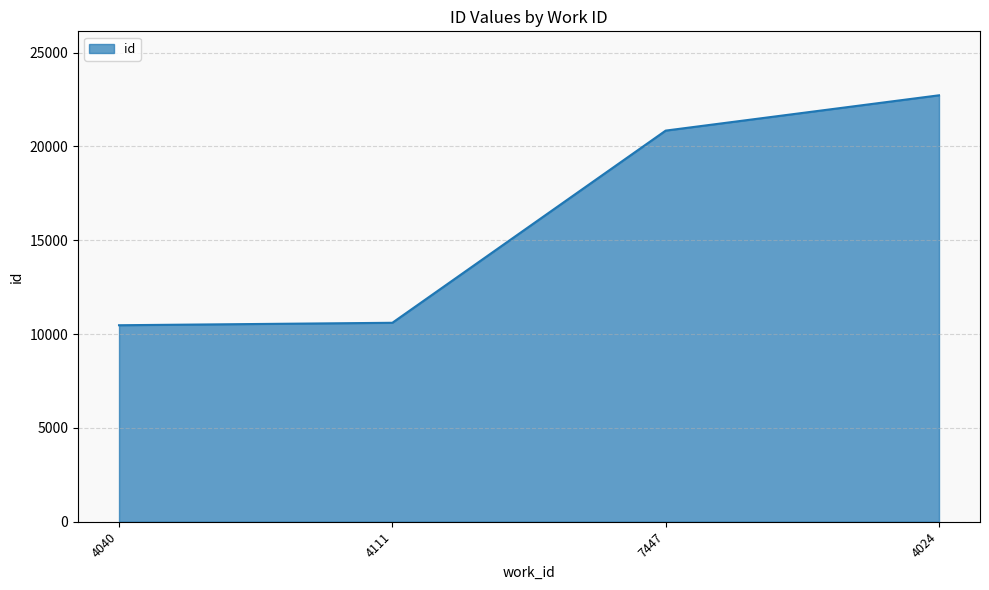

Is it true that the value at 4111 is 10600?

True